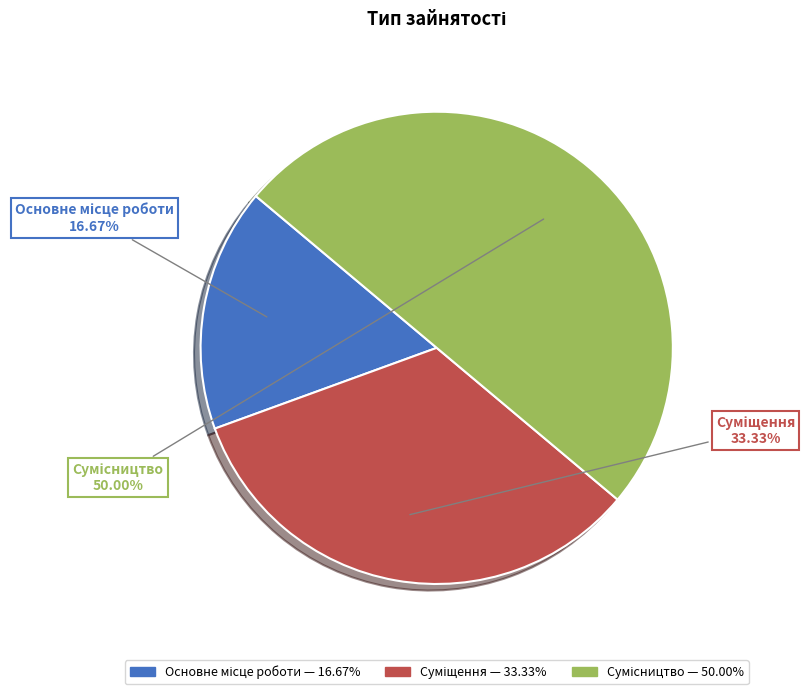

To the nearest percent, what is the difference between the largest and smallest slice percentages?

33%